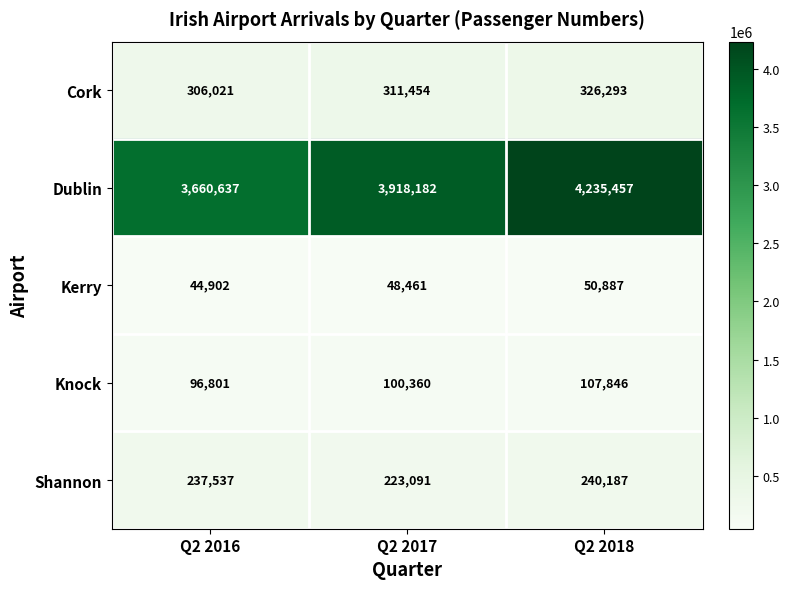

At which label is Dublin closest to 3948047?

Q2 2017